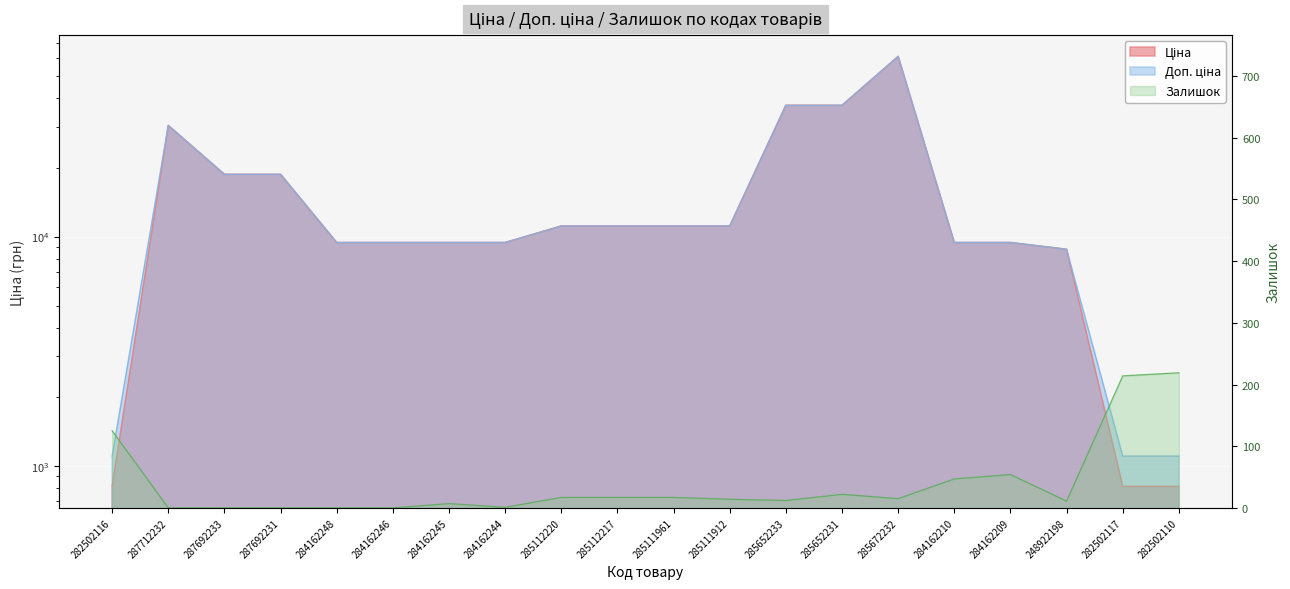

Which series has the widest spread of values?

Ціна